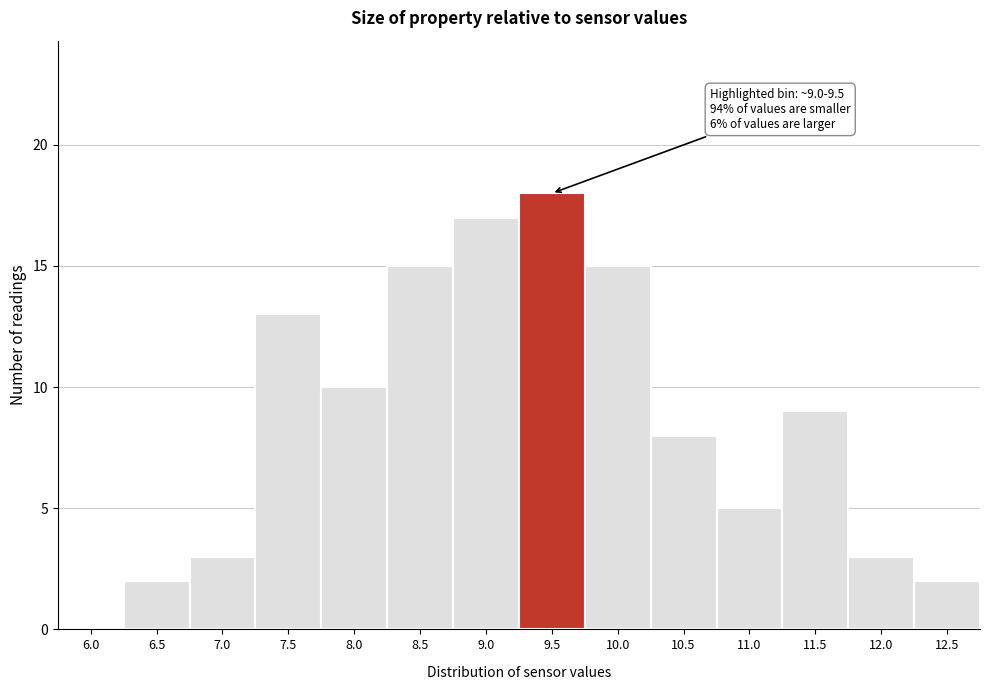

Reading right to left, what are all the values shown in this chart?

12.5=2	12.0=3	11.5=9	11.0=5	10.5=8	10.0=15	9.5=18	9.0=17	8.5=15	8.0=10	7.5=13	7.0=3	6.5=2	6.0=0